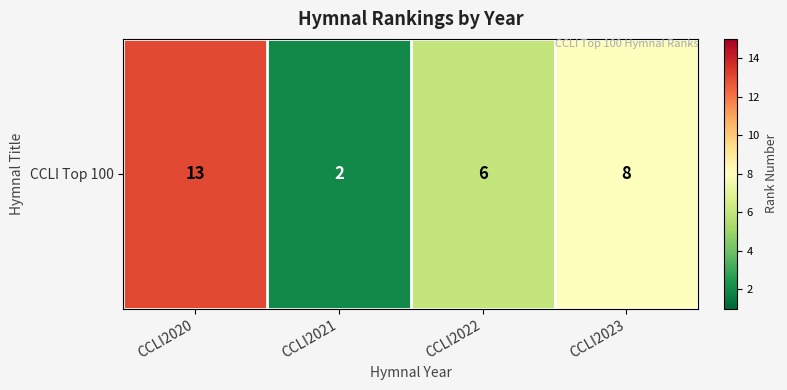

What is the minimum value shown in the chart?

2